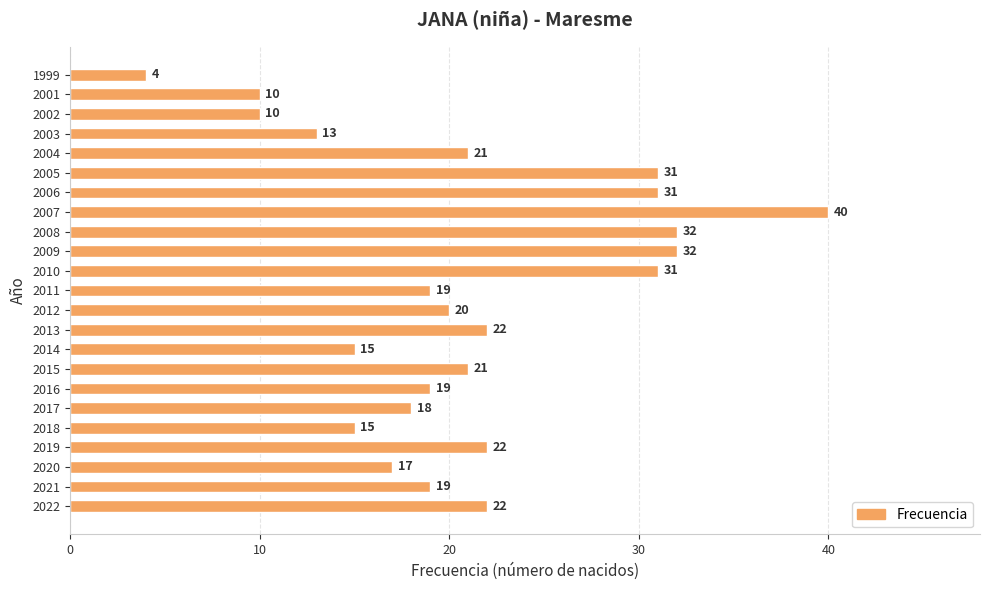

True or false: the data shows 45 at 2006.

False